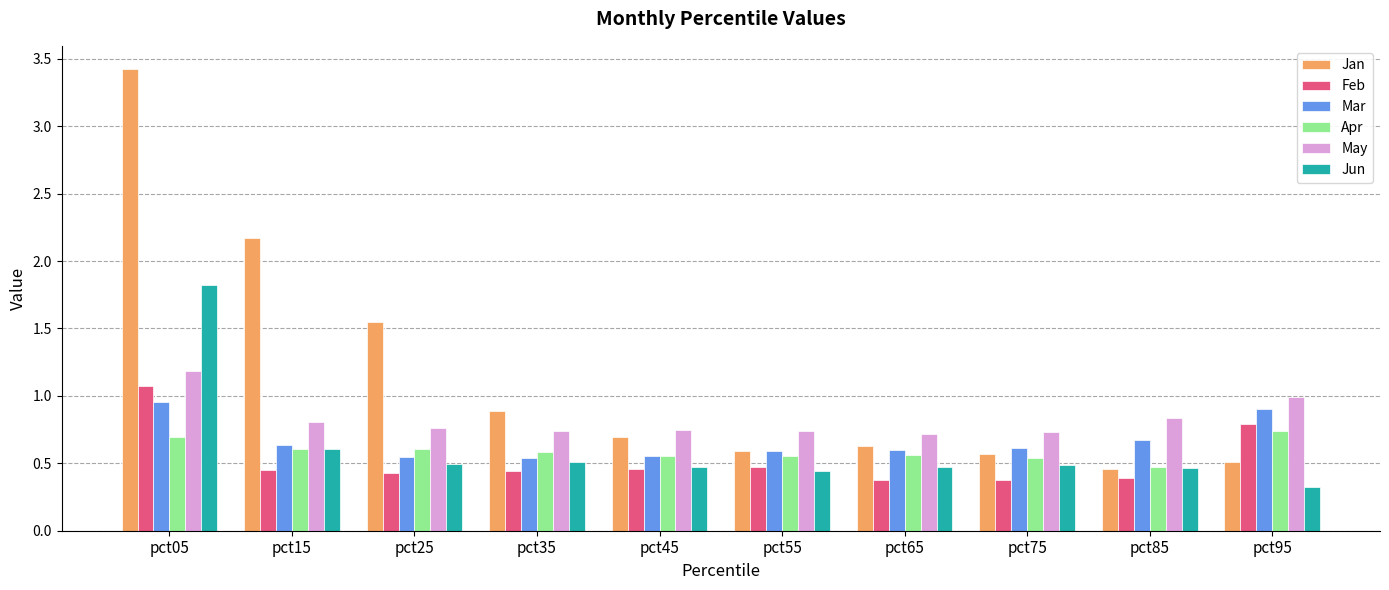

How many series are shown in this chart?

6